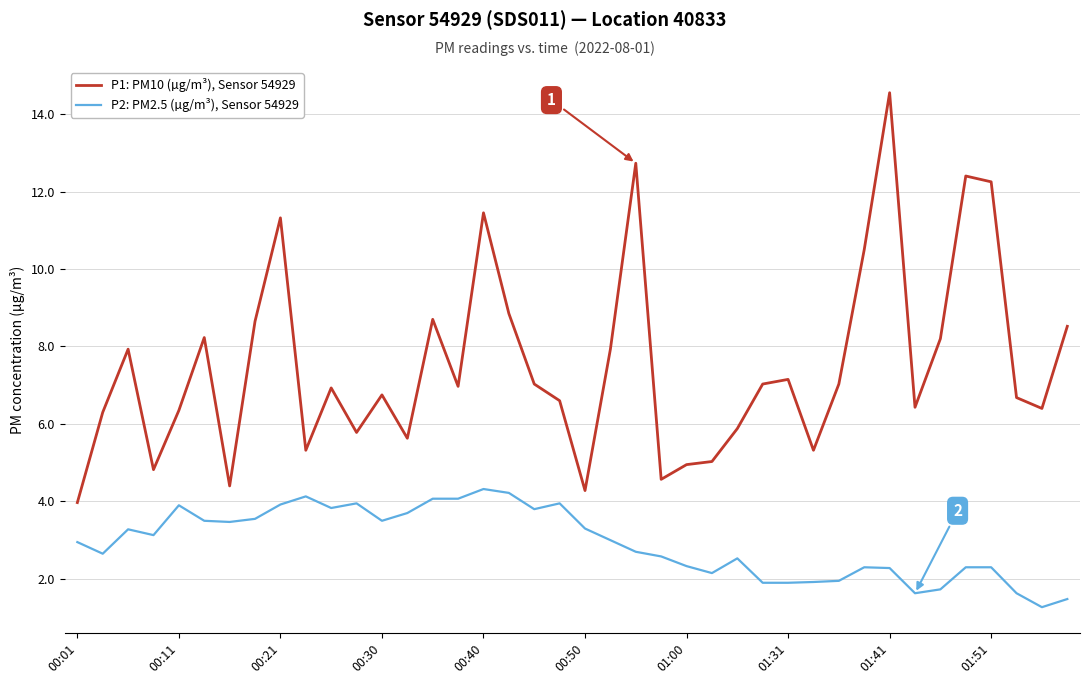

What is the difference between the maximum and minimum values in the P1: PM10 (µg/m³), Sensor 54929 series?

10.6